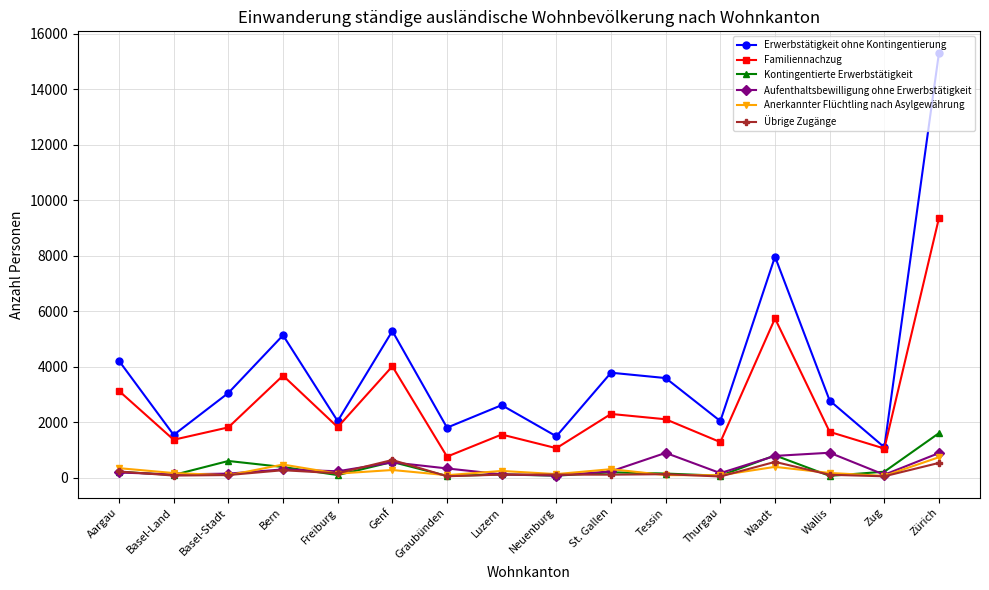

What is the maximum value for Aufenthaltsbewilligung ohne Erwerbstätigkeit?

908